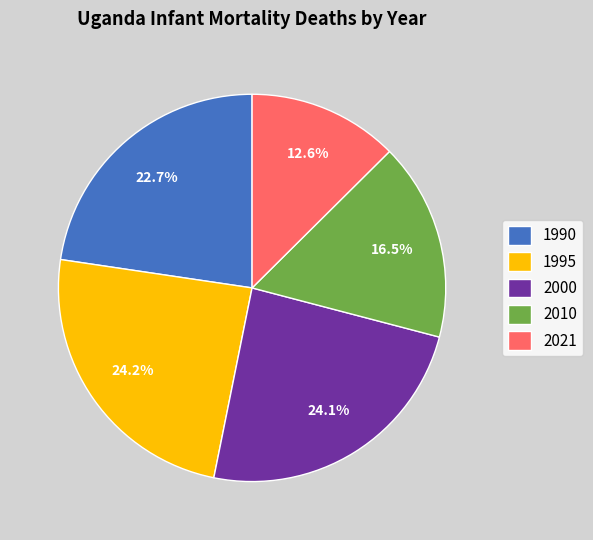

How much of the chart is everything except 2000?

75.9%